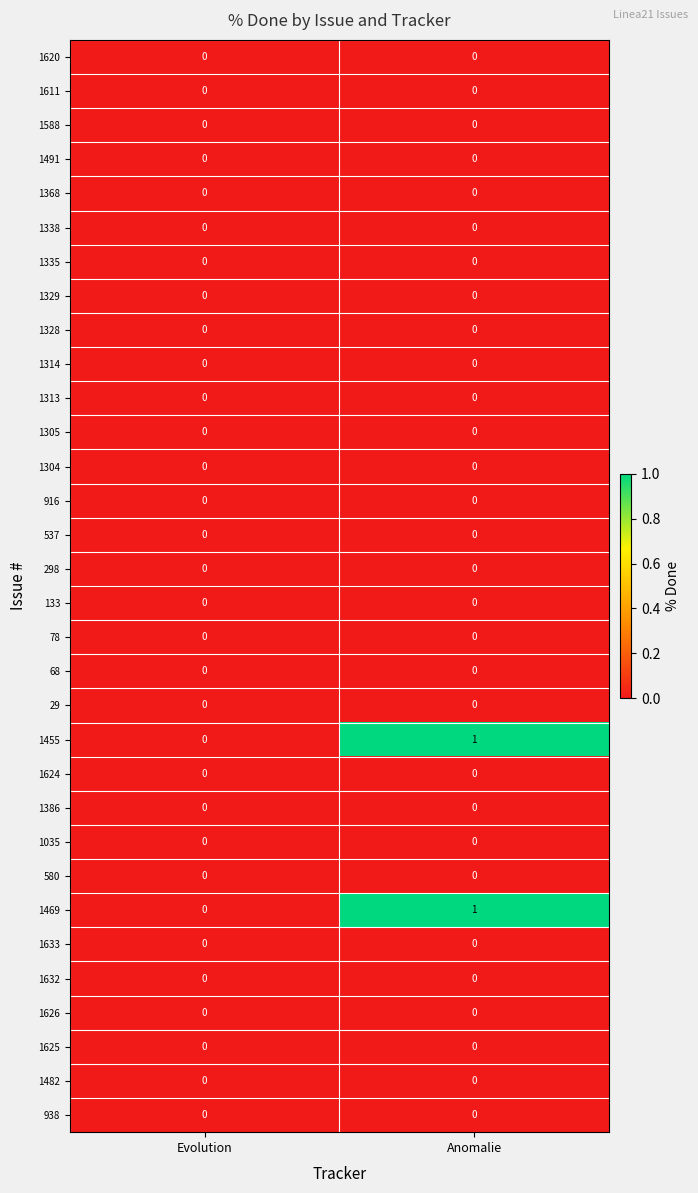

Is it true that 1386 equals 0 at Anomalie?

True